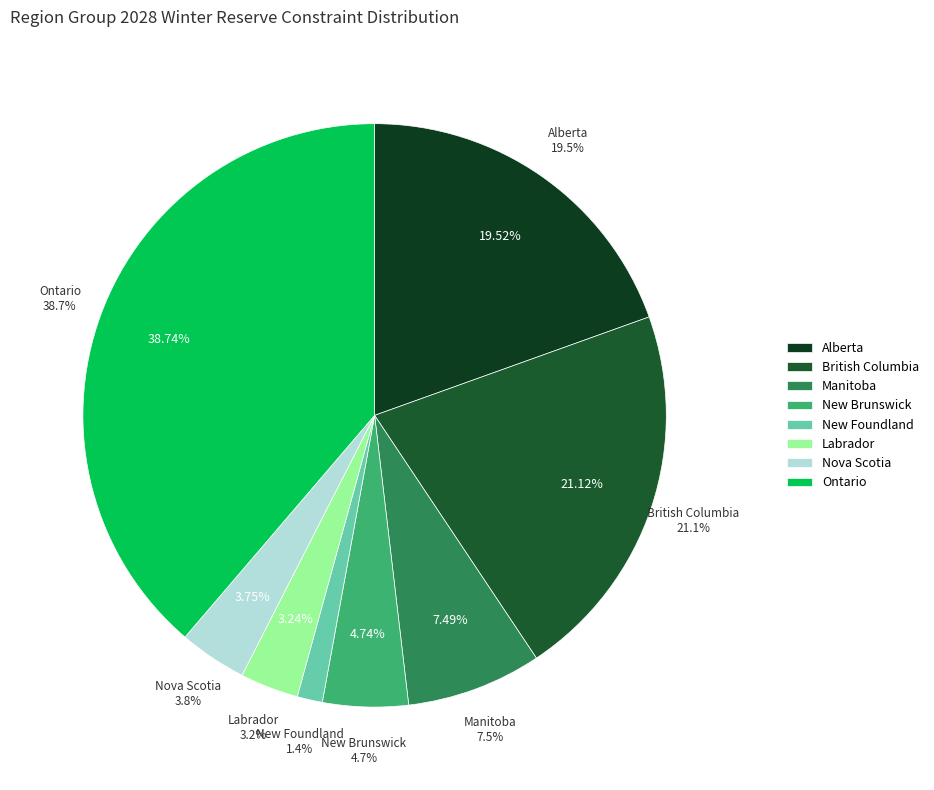

What percentage is the Canada_Nova Scotia slice, to the nearest percent?

4%